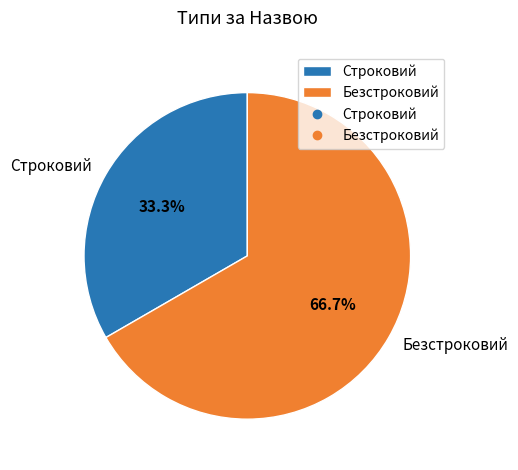

Is there a majority slice in this chart?

Yes